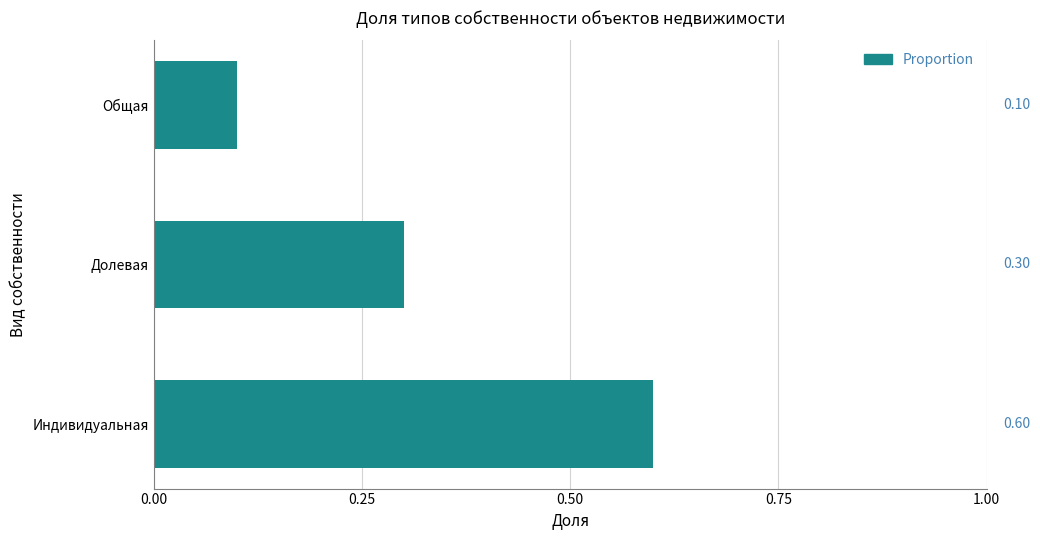

Which category has the lowest value across all series?

Общая